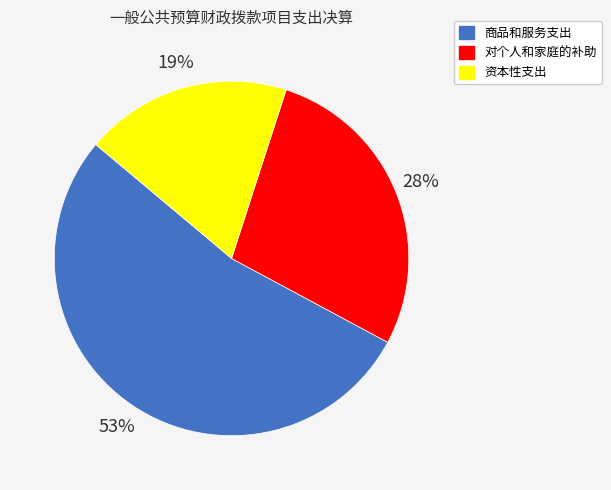

Is there a majority slice in this chart?

Yes